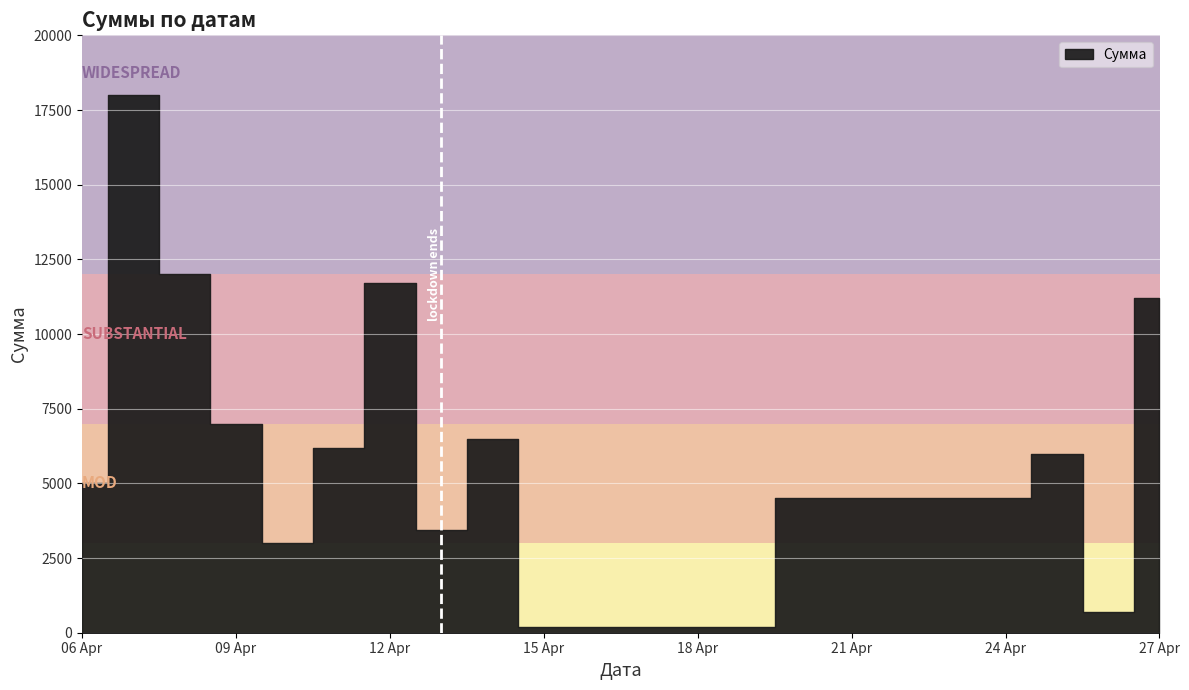

At which label does the data first exceed 6200?

2020-04-07